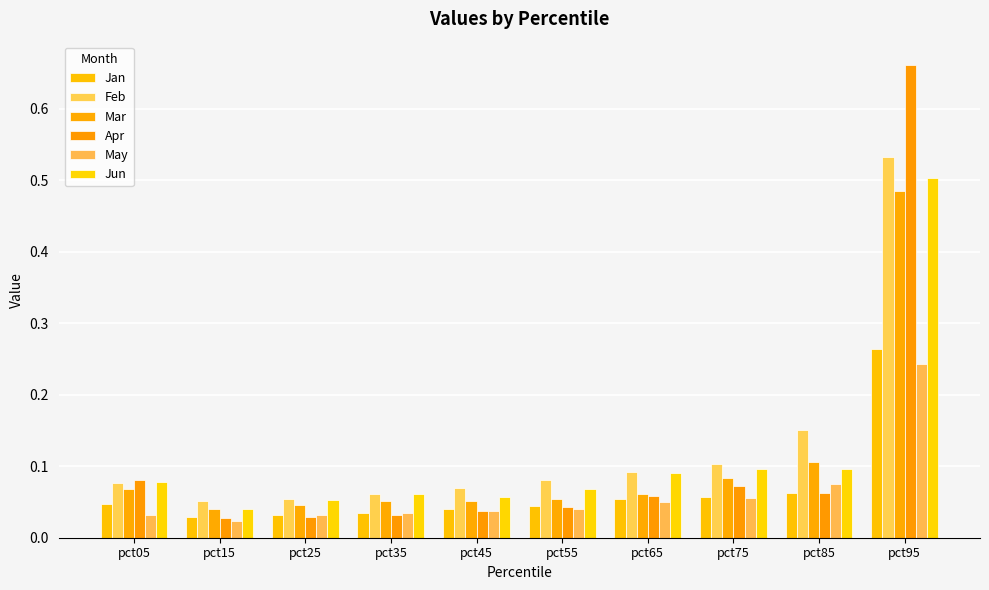

What is the total value across all series at pct75?

0.5